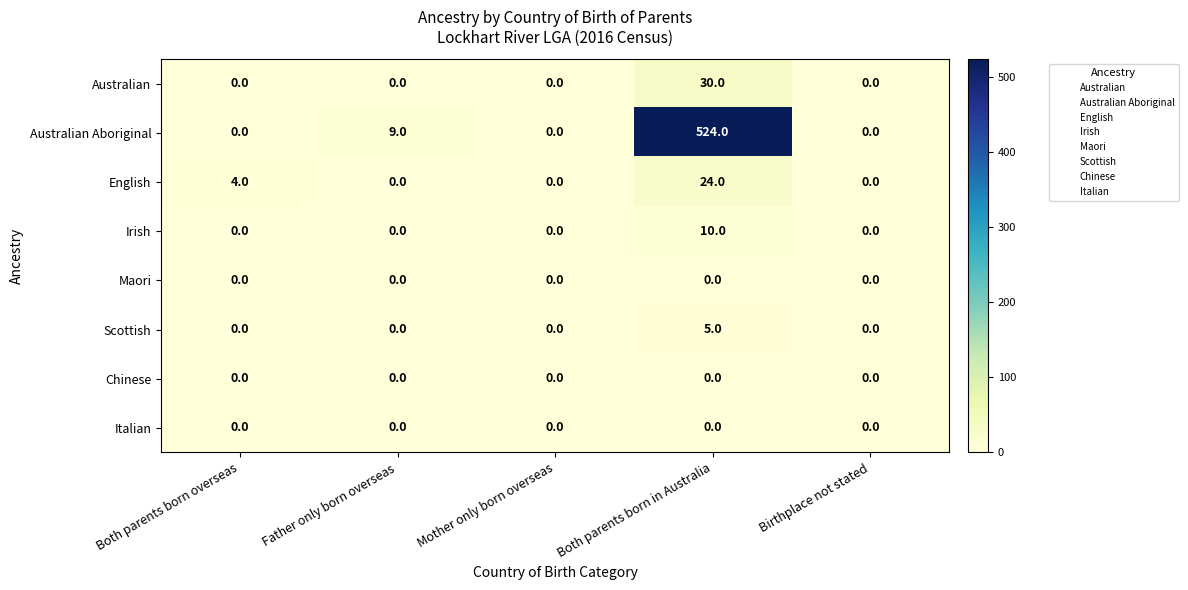

How many categories are shown in the chart?

5